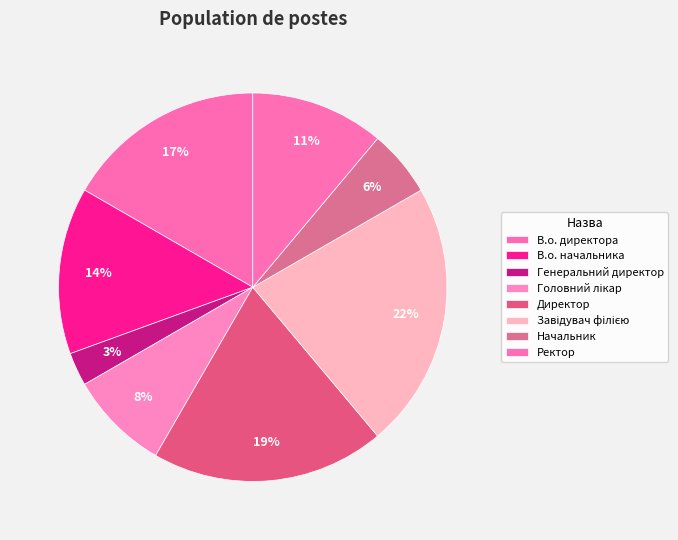

To the nearest percent, what is the average slice percentage?

12%